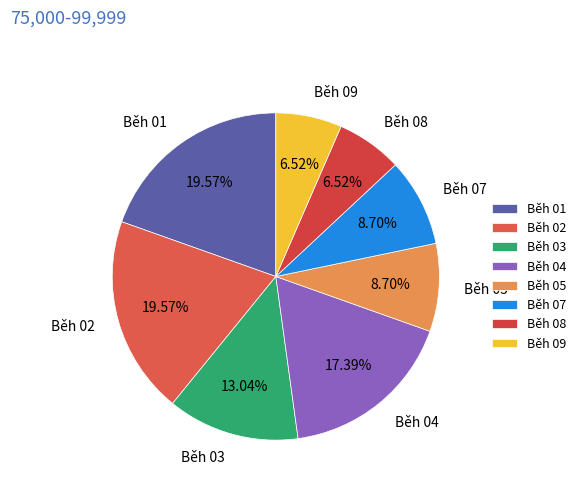

To the nearest percent, what portion does Běh 05 represent?

9%